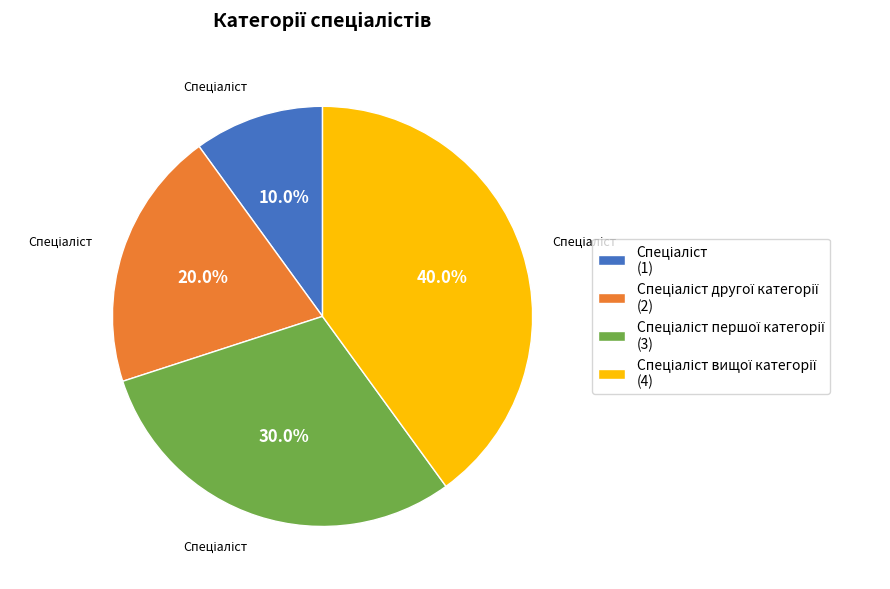

Does any single category account for the majority?

No